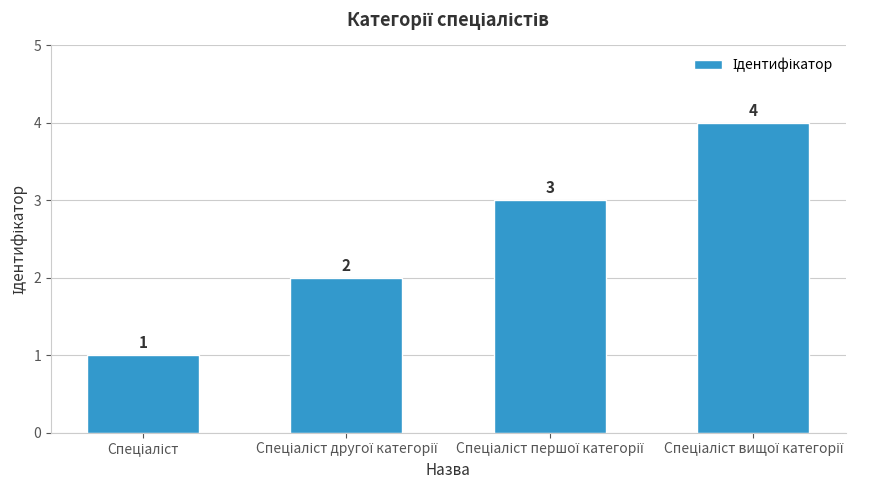

What is the sum of all values?

10